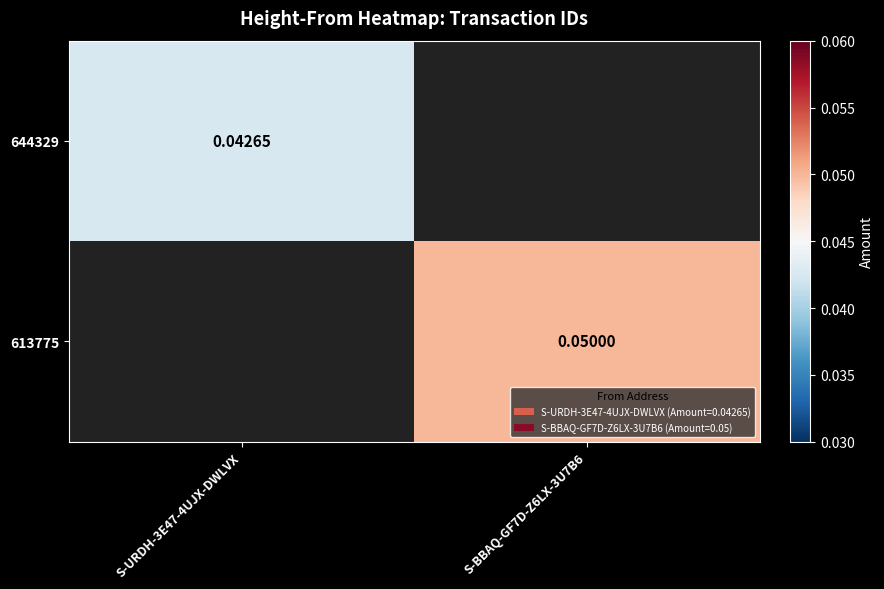

What is the maximum value shown in the chart?

0.1